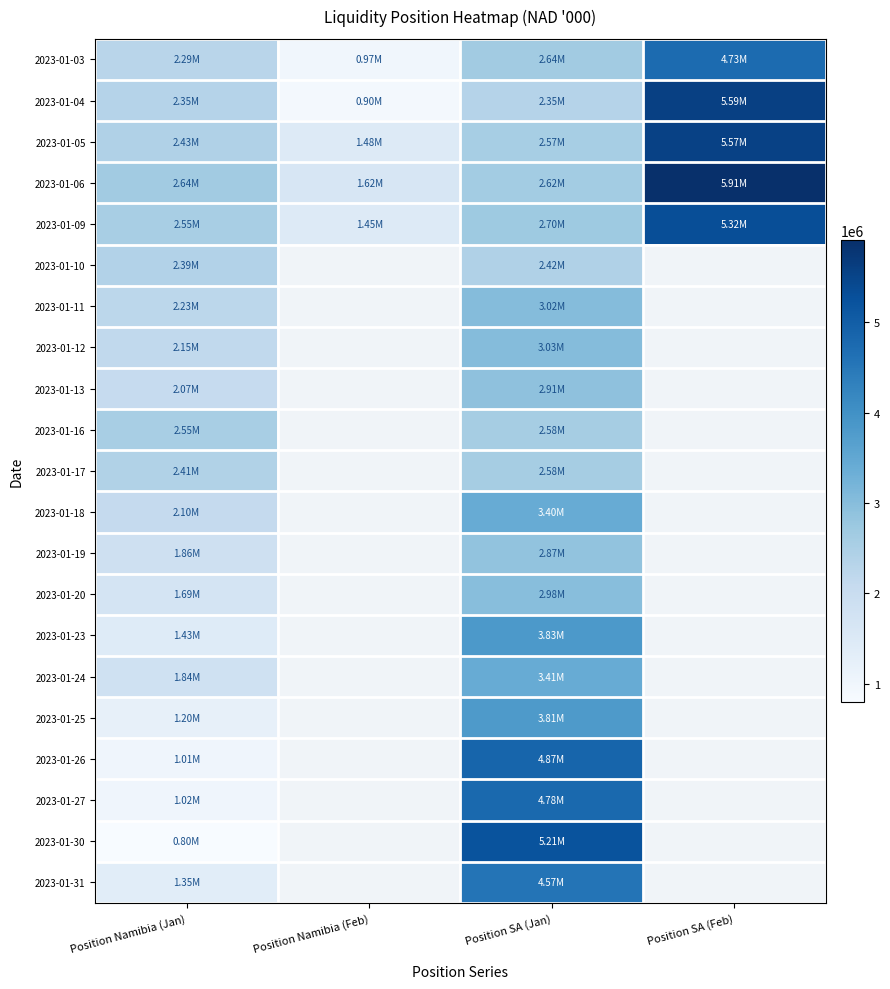

At how many categories does at least one series exceed 2332000?

3